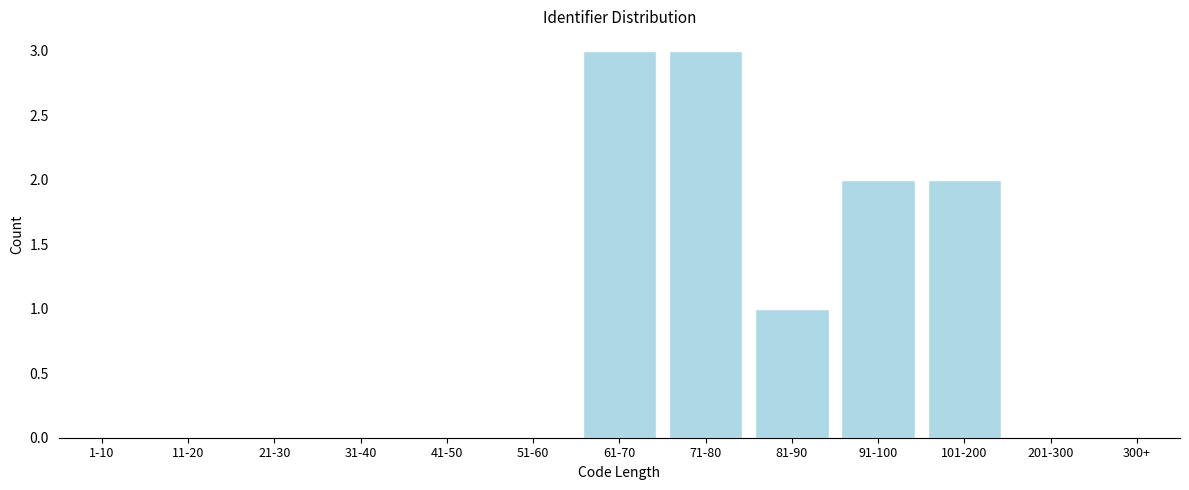

Reading left to right, list all the values displayed in this chart.

1-10=0	11-20=0	21-30=0	31-40=0	41-50=0	51-60=0	61-70=3	71-80=3	81-90=1	91-100=2	101-200=2	201-300=0	300+=0